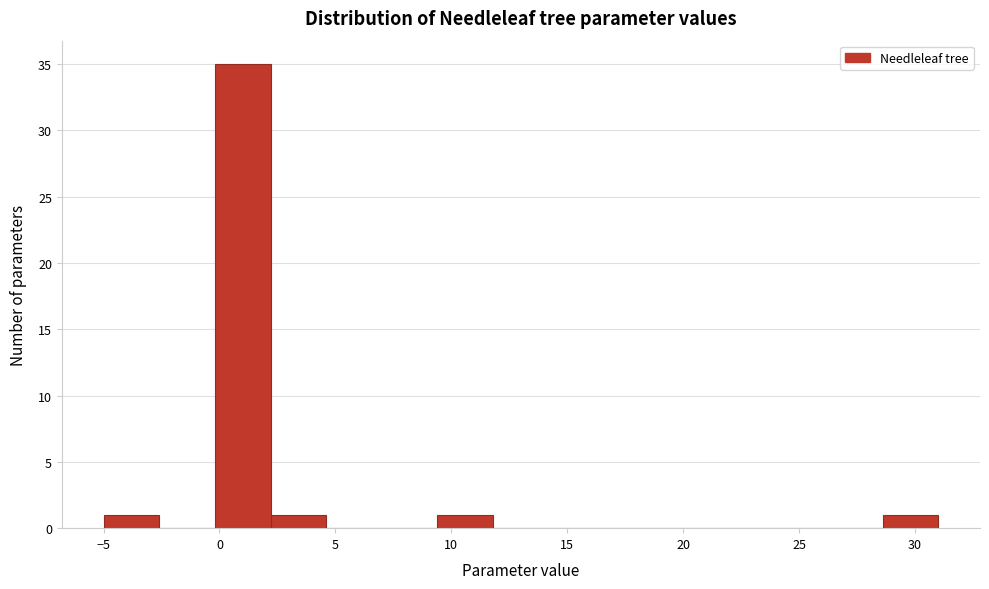

Reading left to right, list every bar in this chart as the range it spans on the x-axis followed by its height. Neither the bar edges nor the heights are printed on the chart, so give them approximately, as read against the axes.

-5.0 to -2.6: 1
-2.6 to -0.2: 0
-0.2 to 2.2: 35
2.2 to 4.6: 1
4.6 to 7.0: 0
7.0 to 9.4: 0
9.4 to 11.8: 1
11.8 to 14.2: 0
14.2 to 16.6: 0
16.6 to 19.0: 0
19.0 to 21.4: 0
21.4 to 23.8: 0
23.8 to 26.2: 0
26.2 to 28.6: 0
28.6 to 31.0: 1